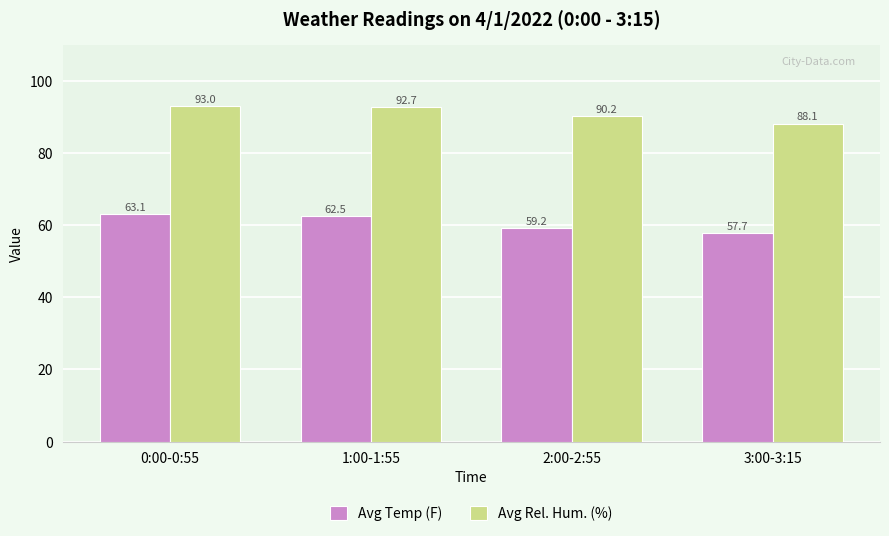

What is the difference between the second highest and second lowest values in the Avg Temp (F) series?

3.3